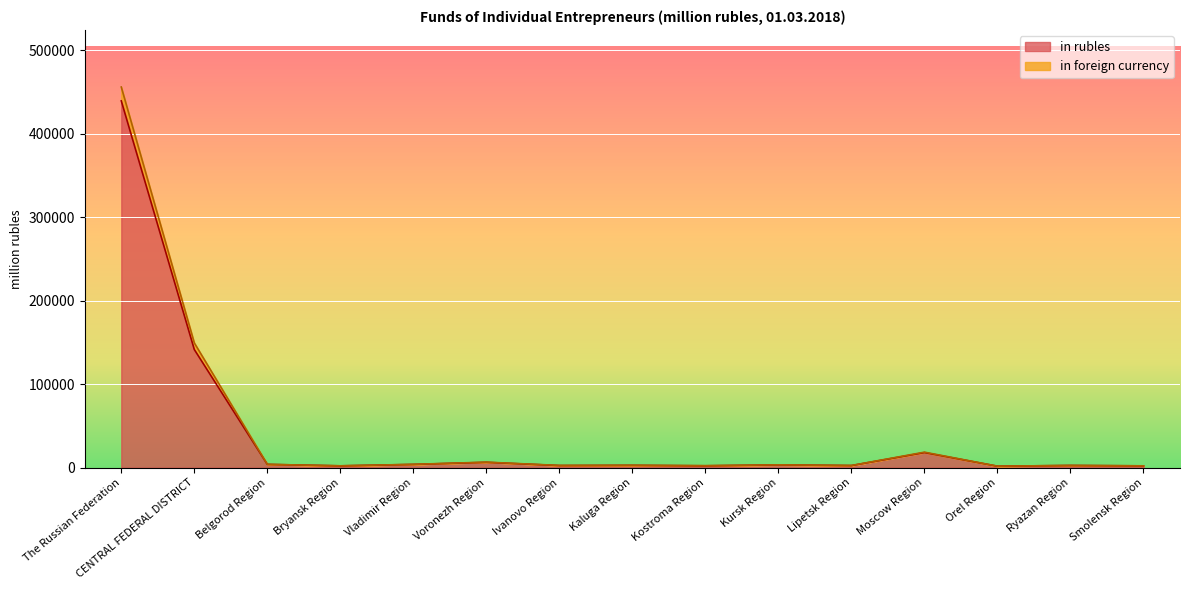

What position from the right is Smolensk Region?

1